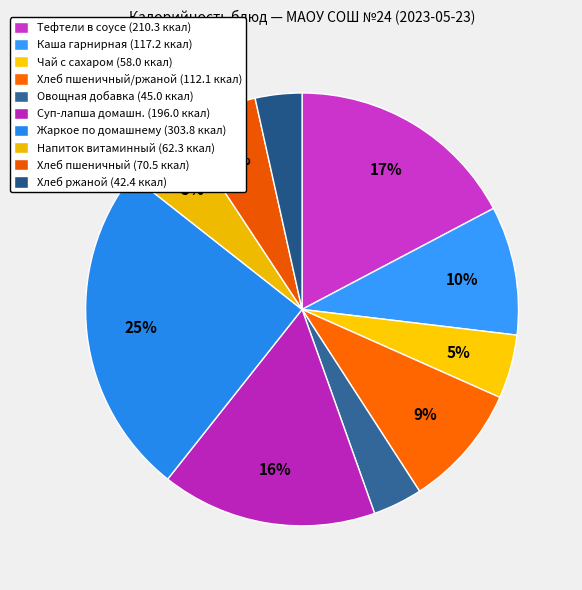

How many slices are in this pie chart?

10